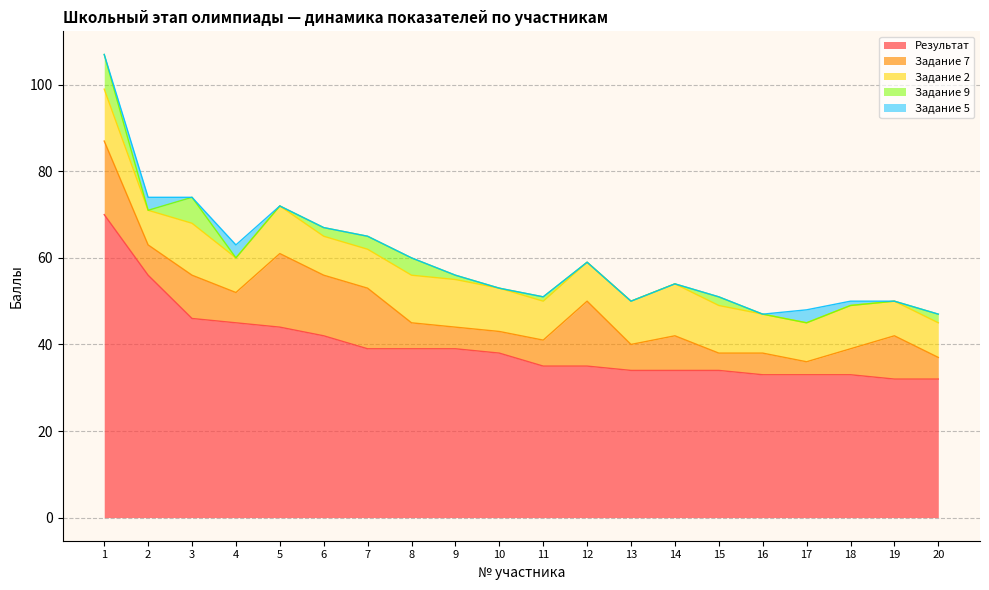

True or false: Результат has a value of 46 at 3.

True